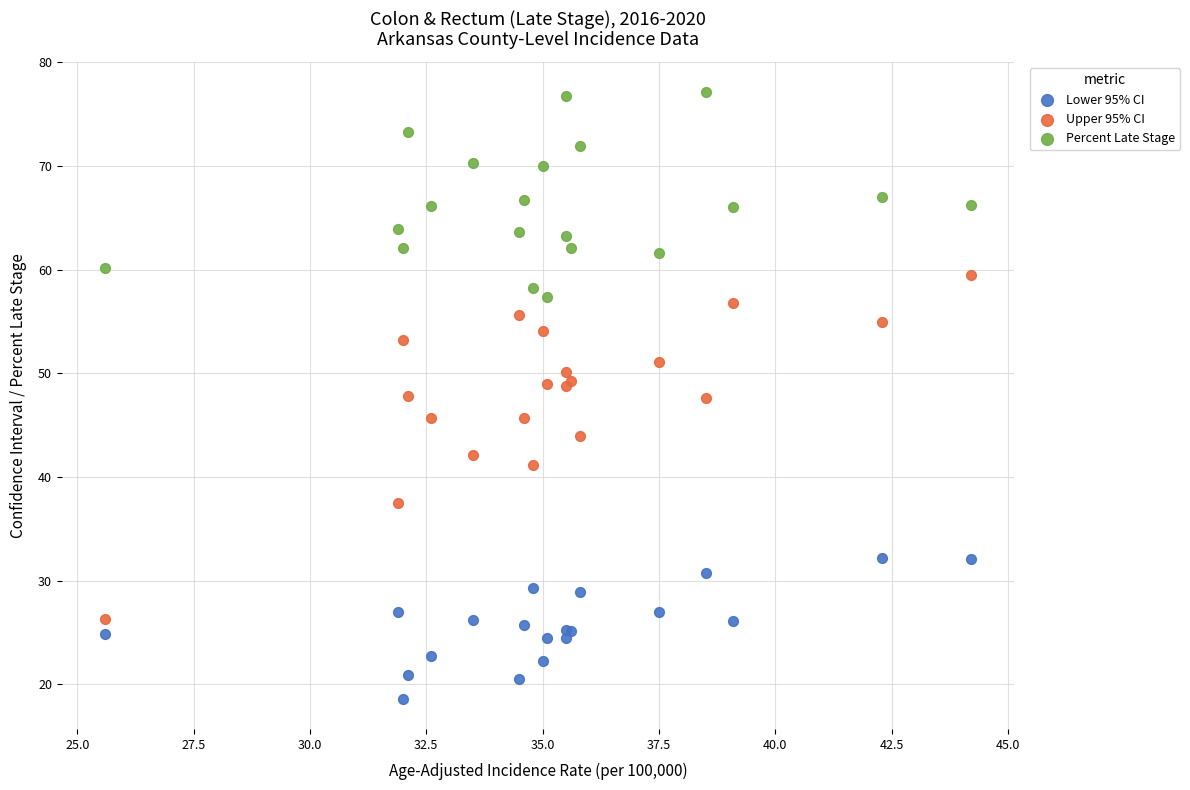

Which series has the widest spread of Y values?

Upper 95% CI